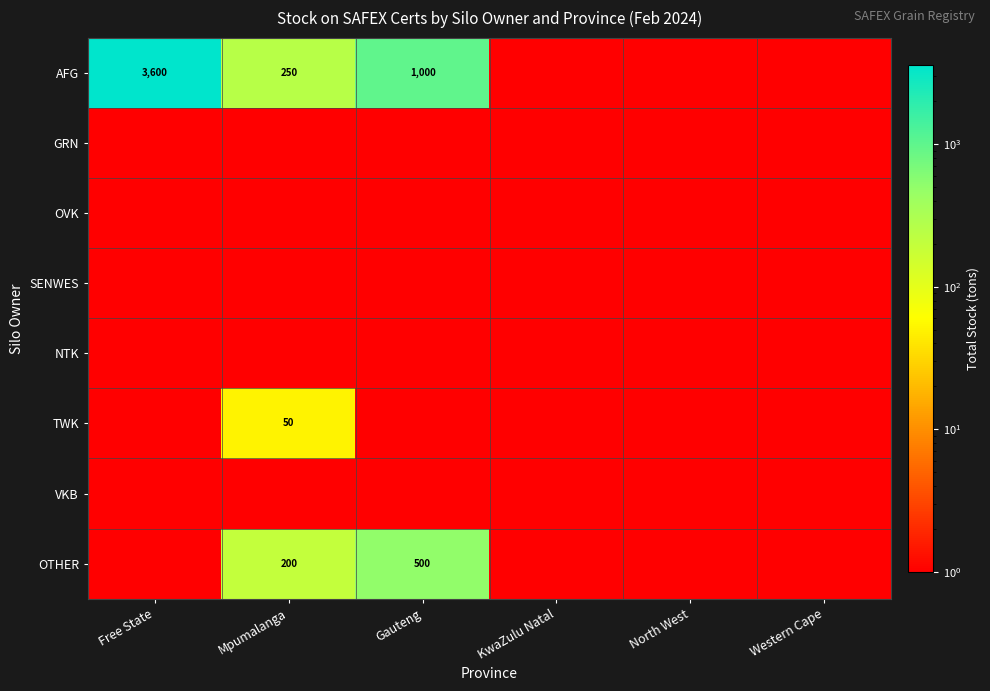

True or false: AFG has a value of 337 at Gauteng.

False